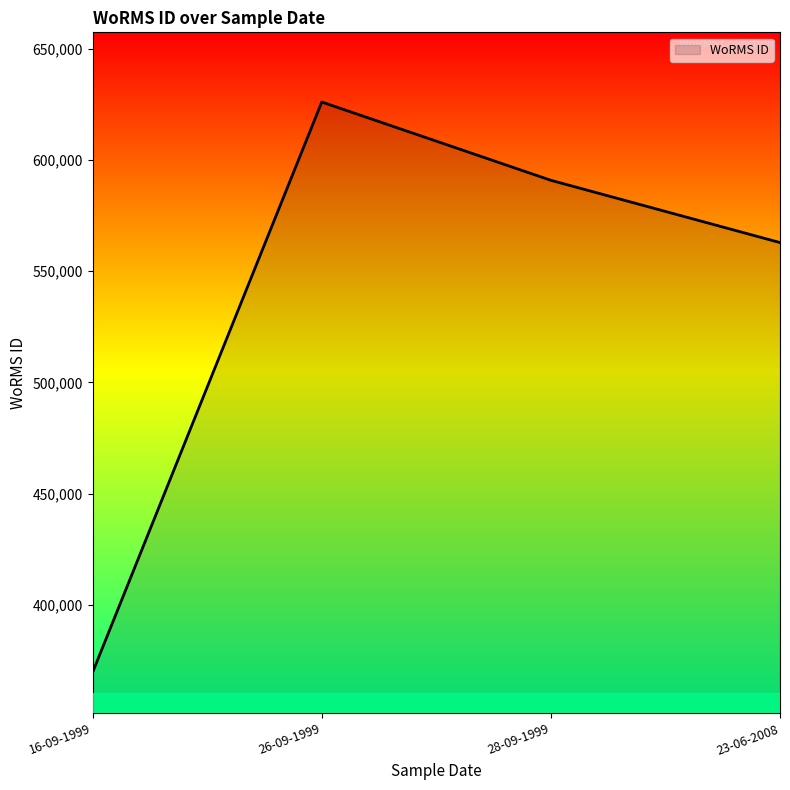

What is the greatest value displayed?

625997